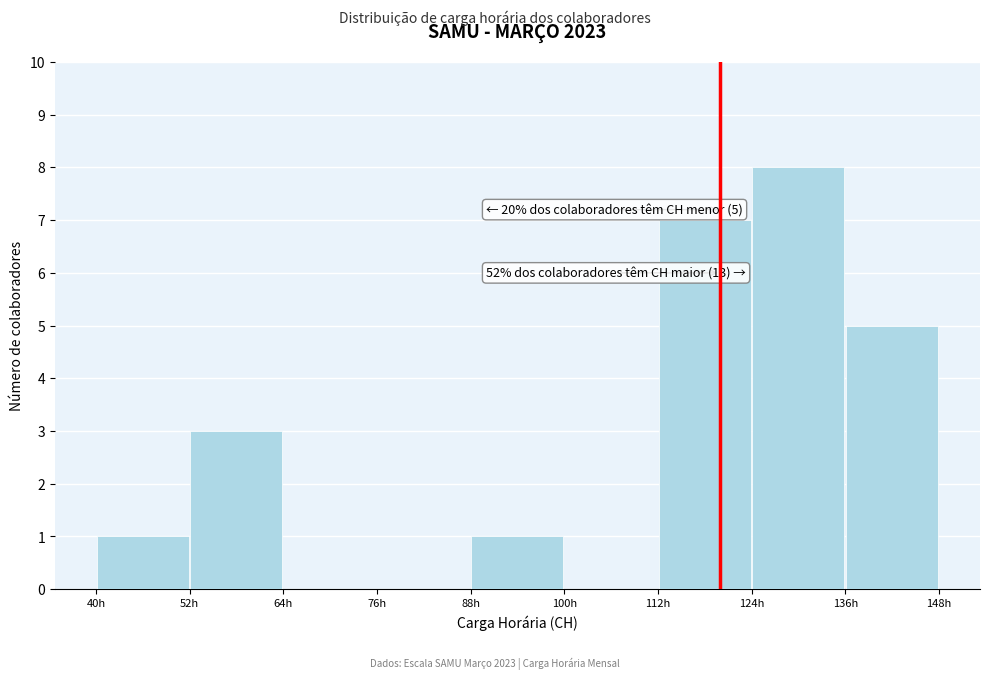

Which range on the x-axis has the tallest bar?

124 to 136